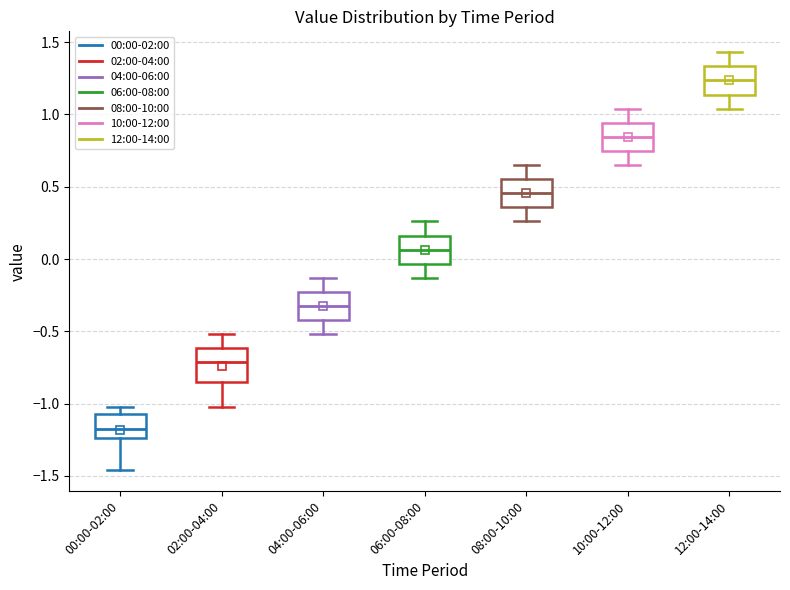

Reading left to right, transcribe this box plot: for each box, give where its median line is, the range the box spans, and where its two whiskers end, as read against the y-axis. The values are not printed on the chart, so give them approximately, as read against the axis.

00:00-02:00: median -1.15, box -1.25 to -1.05, whiskers -1.45 to -1.00
02:00-04:00: median -0.70, box -0.85 to -0.60, whiskers -1.00 to -0.50
04:00-06:00: median -0.30, box -0.40 to -0.25, whiskers -0.50 to -0.15
06:00-08:00: median 0.05, box -0.05 to 0.15, whiskers -0.15 to 0.25
08:00-10:00: median 0.45, box 0.35 to 0.55, whiskers 0.25 to 0.65
10:00-12:00: median 0.85, box 0.75 to 0.95, whiskers 0.65 to 1.05
12:00-14:00: median 1.25, box 1.15 to 1.35, whiskers 1.05 to 1.45